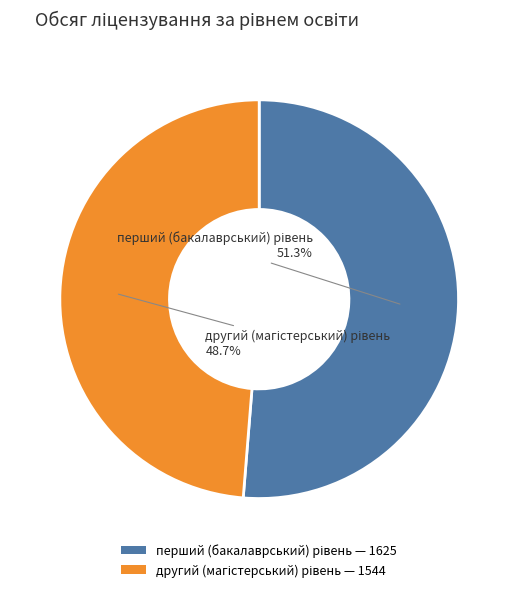

Does any single category account for the majority?

Yes